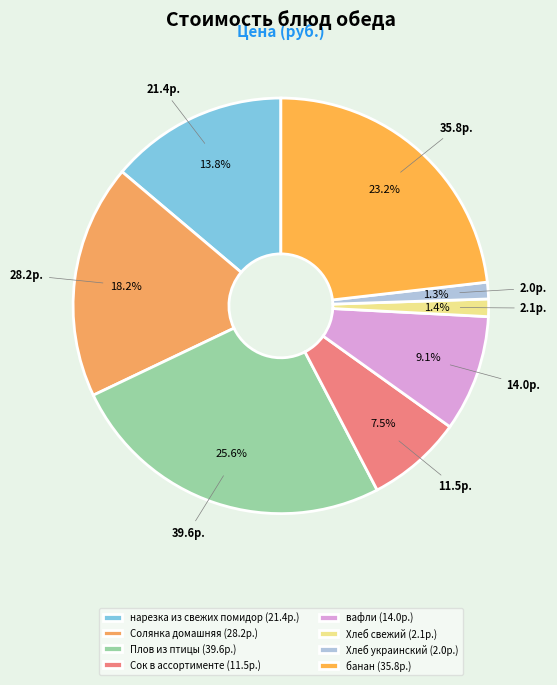

What is the change in value from Солянка домашняя to Хлеб украинский?

-26.2